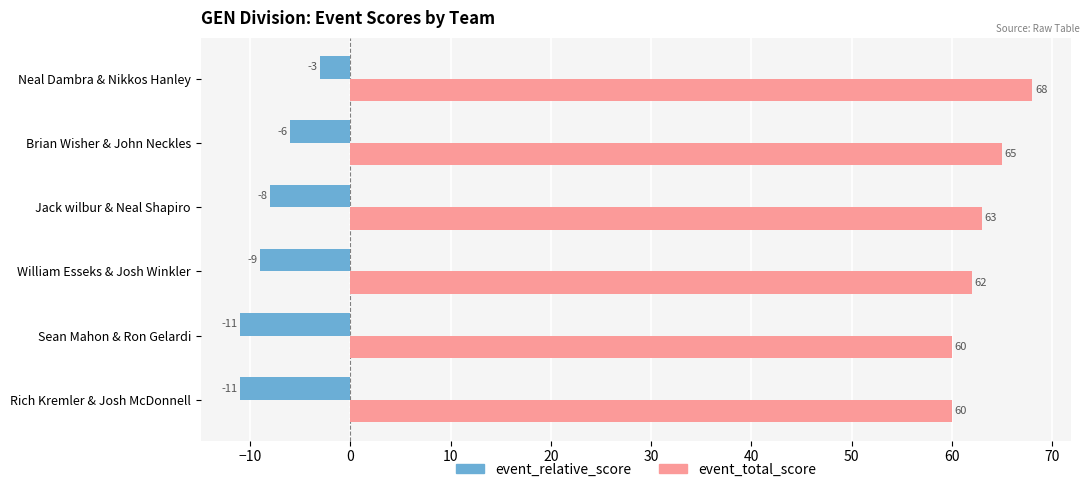

What is the maximum value for event_total_score?

68